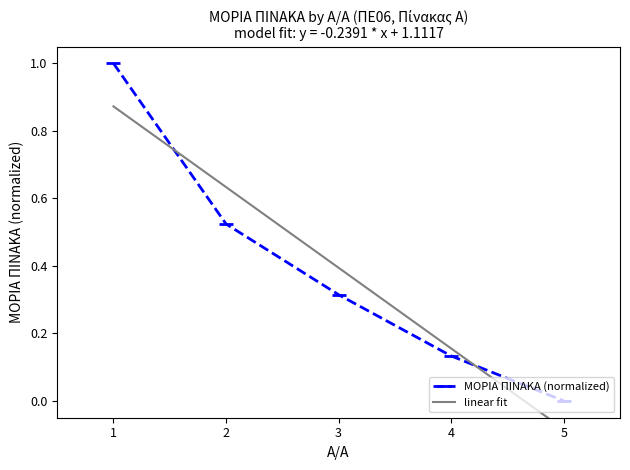

At which label does ΜΟΡΙΑ ΠΙΝΑΚΑ (normalized) reach its minimum?

5